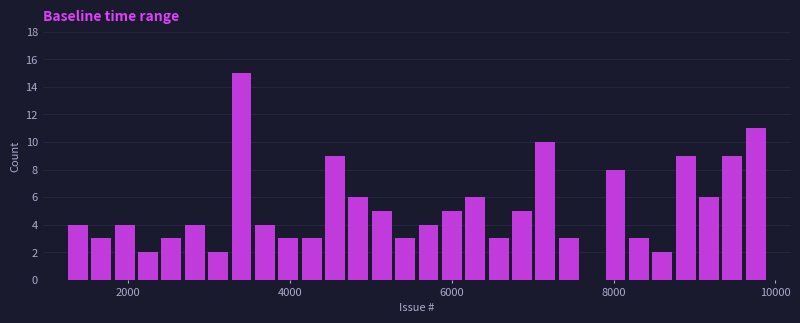

Around what value on the x-axis is the tallest bar? Give the approximate position of its centre, as read against the axis.

3400